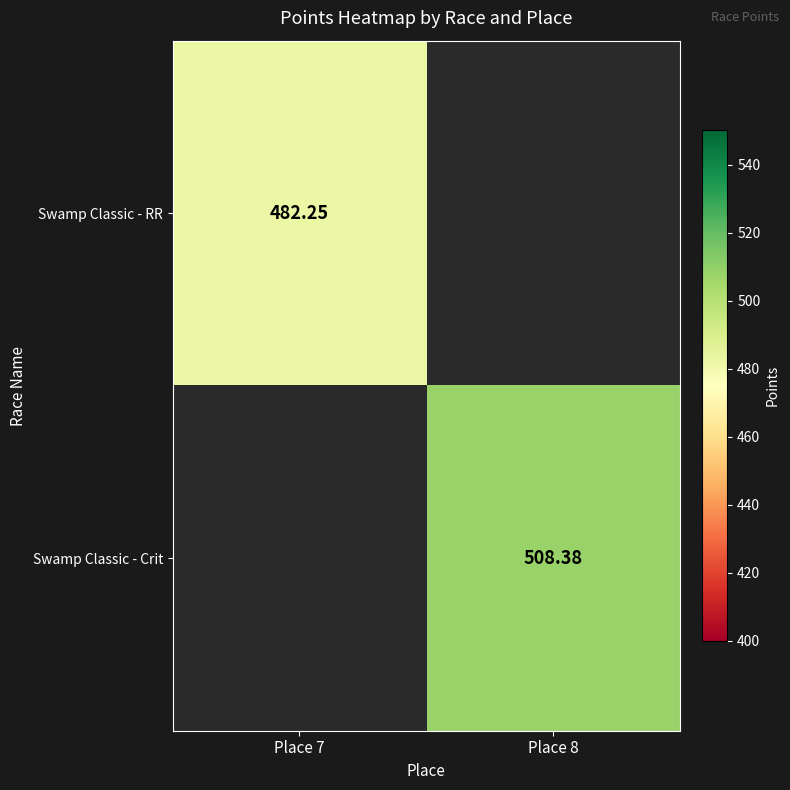

Where does the Swamp Classic - Crit series first go above 508?

Place 8